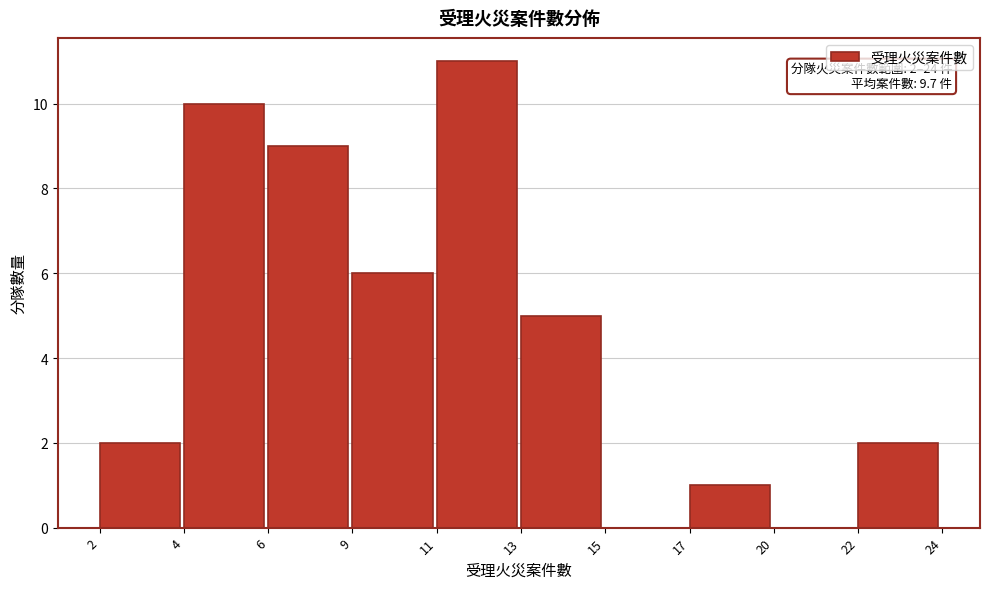

Reading left to right, list all the values displayed in this chart.

2=2	4=10	6=9	9=6	11=11	13=5	15=0	17=1	20=0	22=2